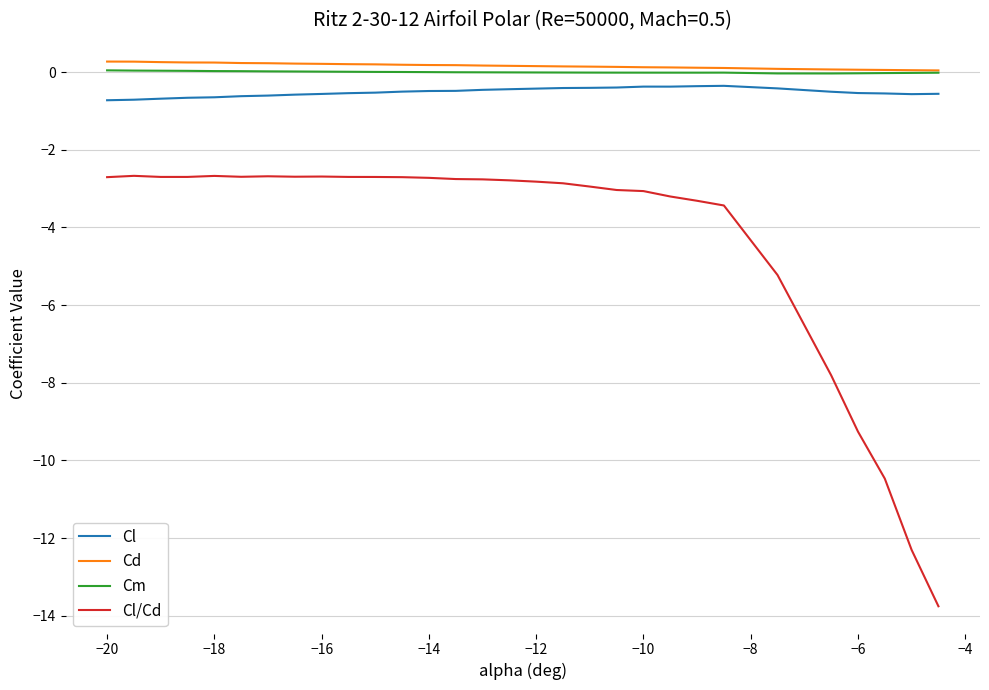

What is the smallest value displayed?

-13.8